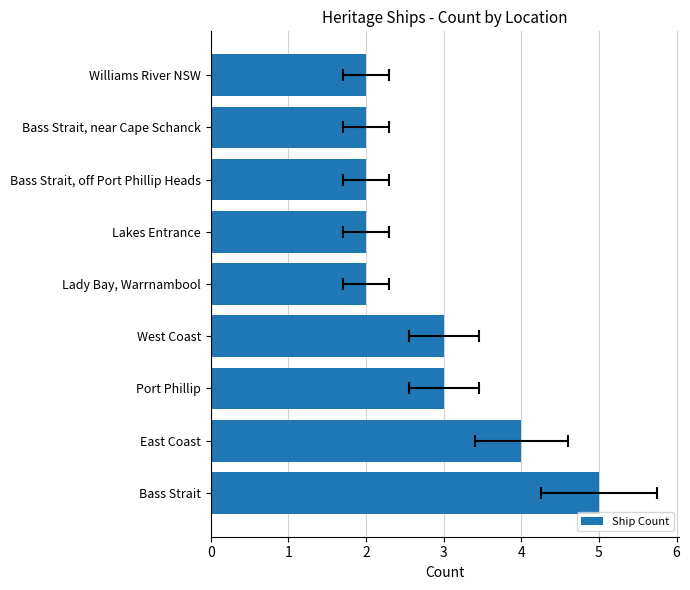

True or false: the data shows 2 at Lakes Entrance.

True